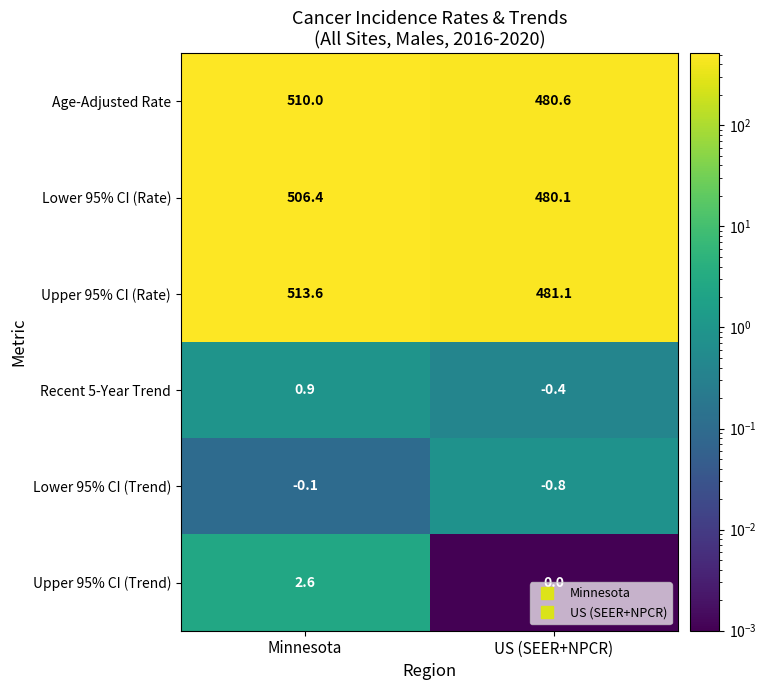

Which series has the largest total across all categories?

Upper 95% CI (Rate)